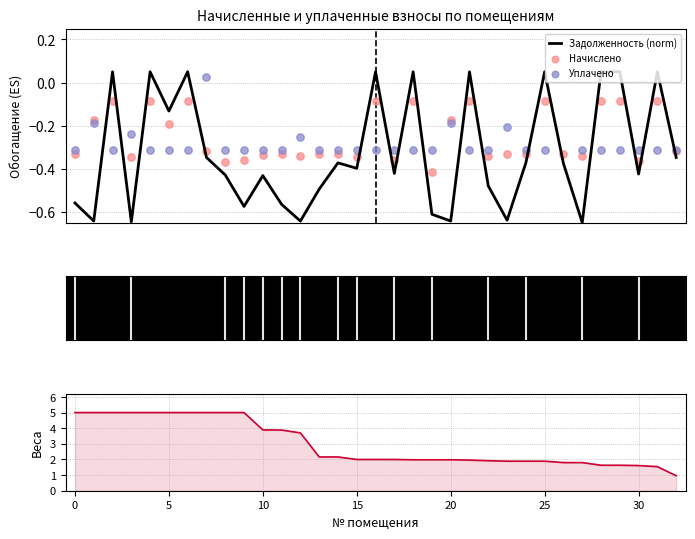

Which series contains the highest Y value?

Начислено (веса)